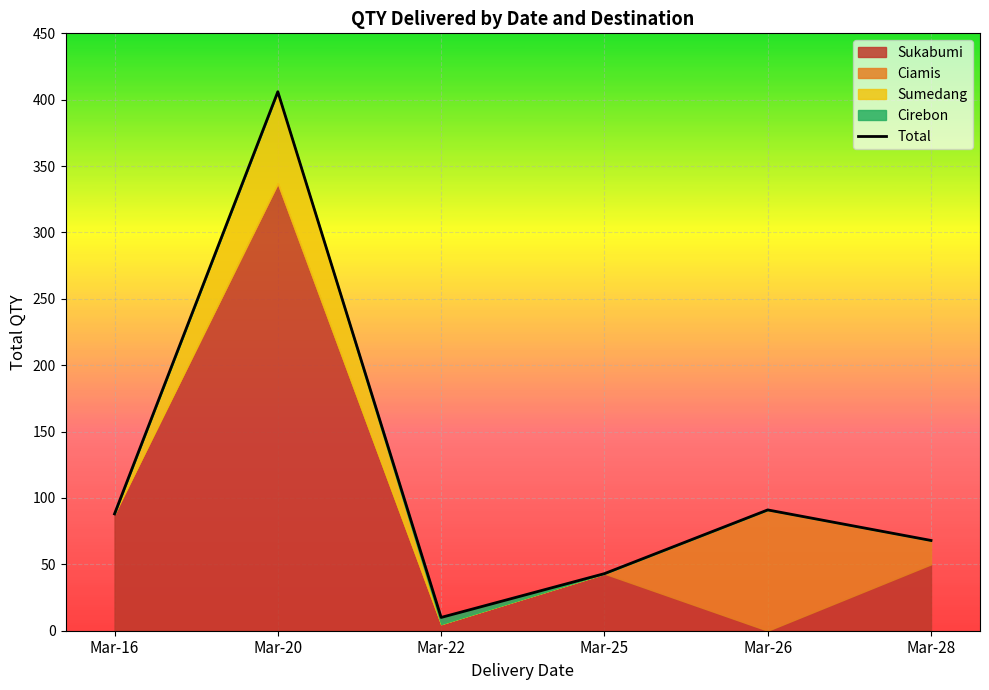

Which has a higher value, Mar-22 or Mar-28?

Mar-28